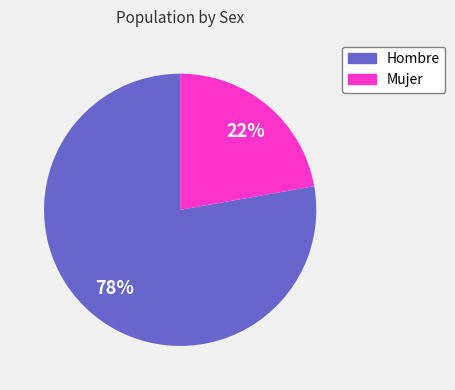

Is the sum of Hombre and Mujer greater than half?

Yes